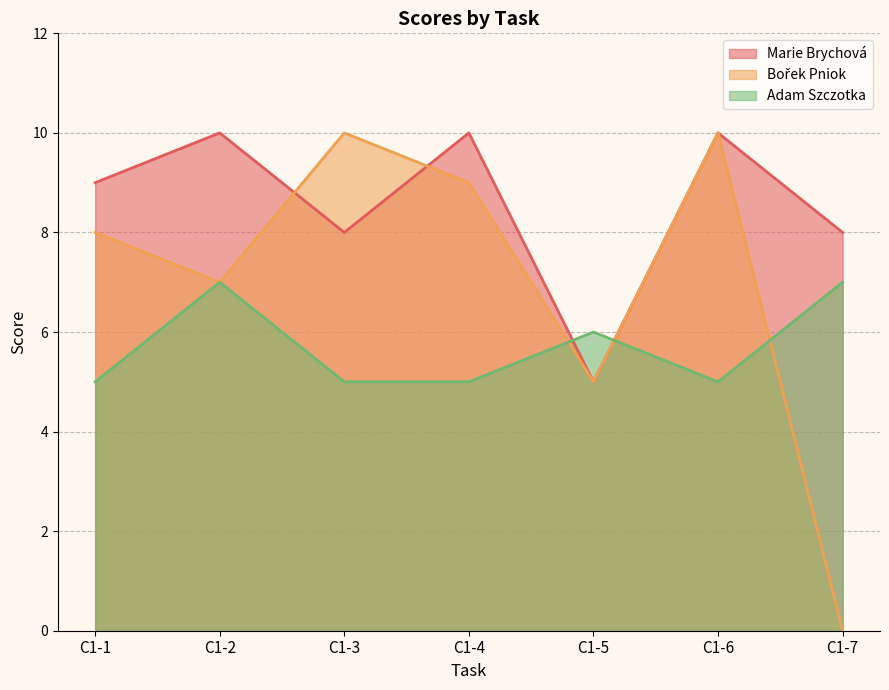

Rank the series at C1-3 from highest to lowest value.

Bořek Pniok, Marie Brychová, Adam Szczotka